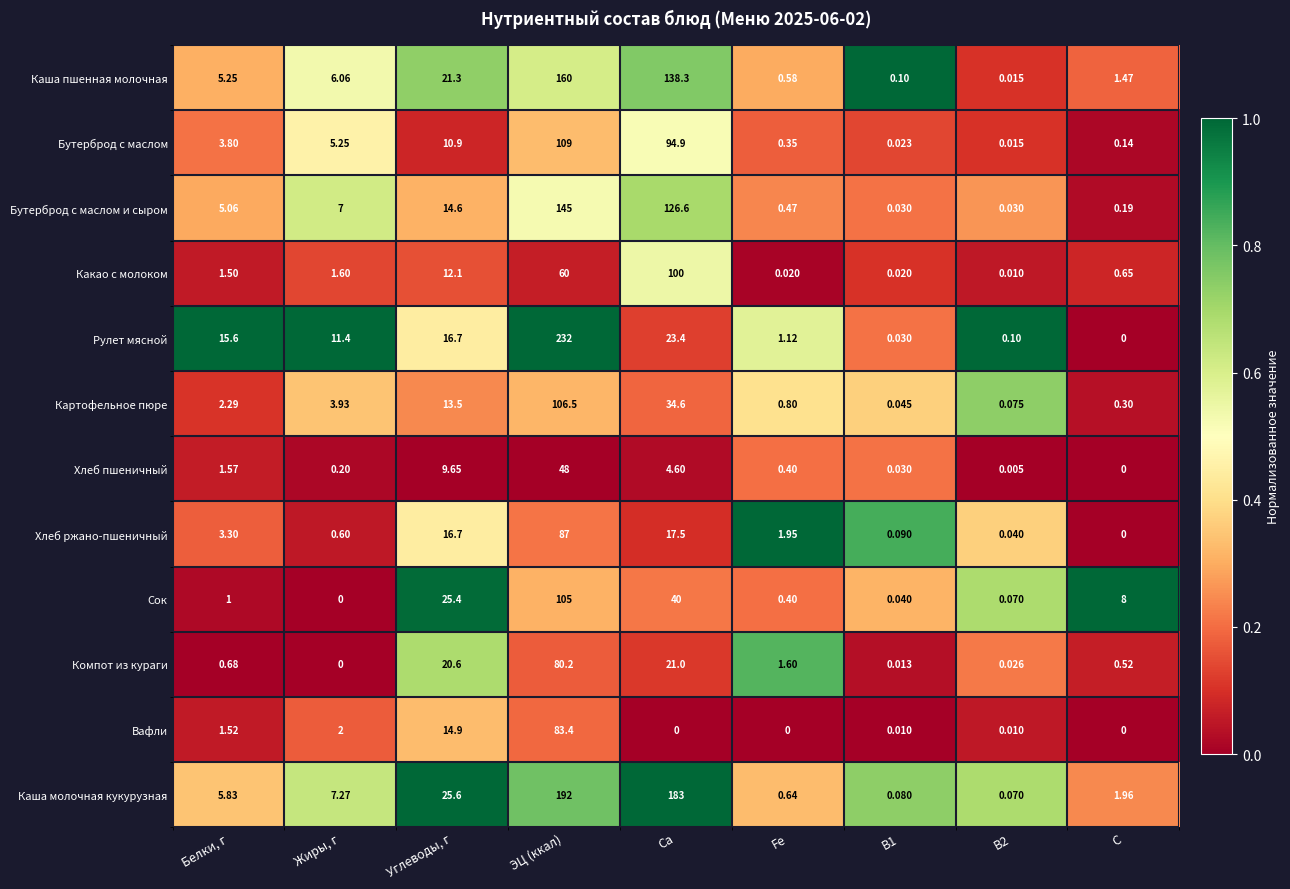

Which series changed the most between Жиры, г and ЭЦ (ккал)?

Рулет мясной